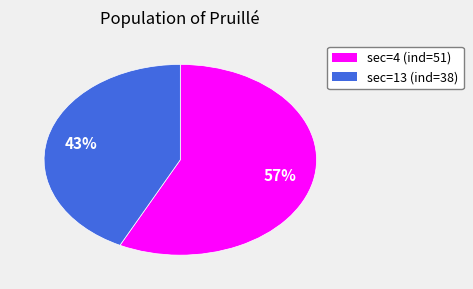

How many slices are in this pie chart?

2